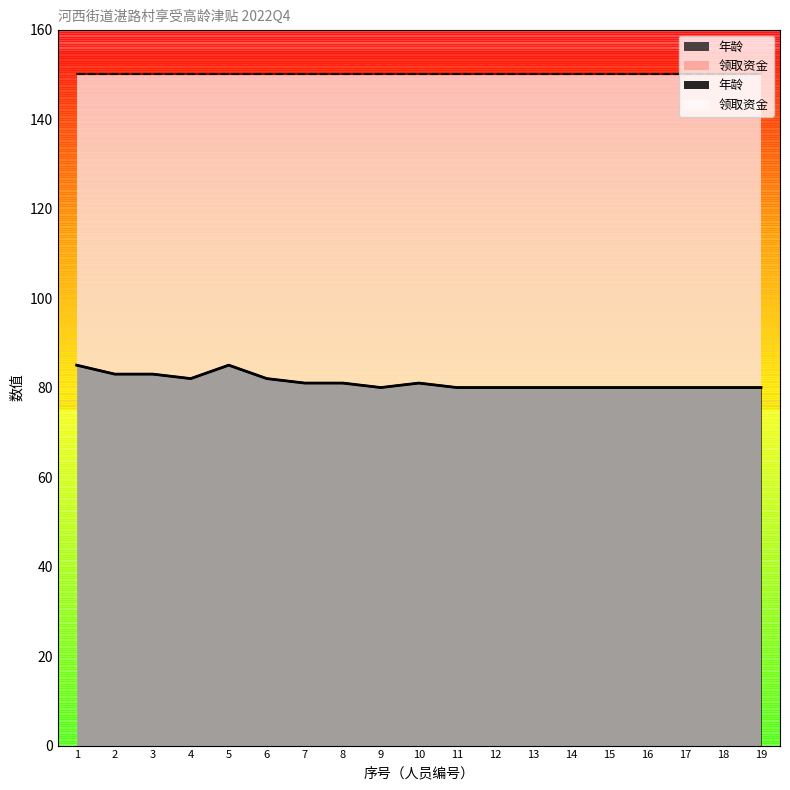

What value does the data have at 10?

81